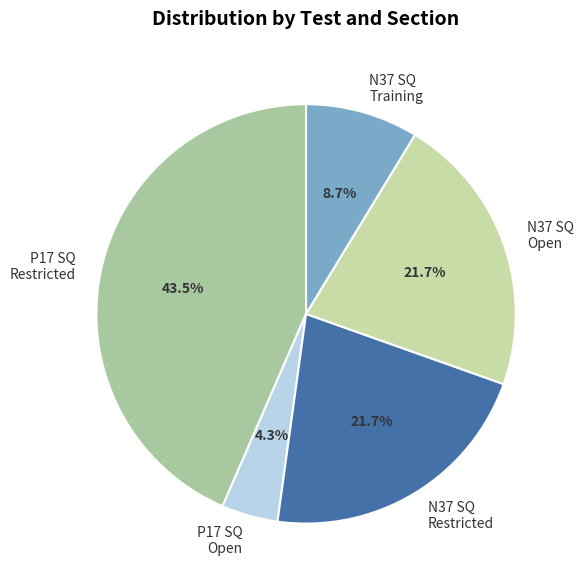

Is the sum of P17 SQ Restricted and N37 SQ Open greater than half?

Yes